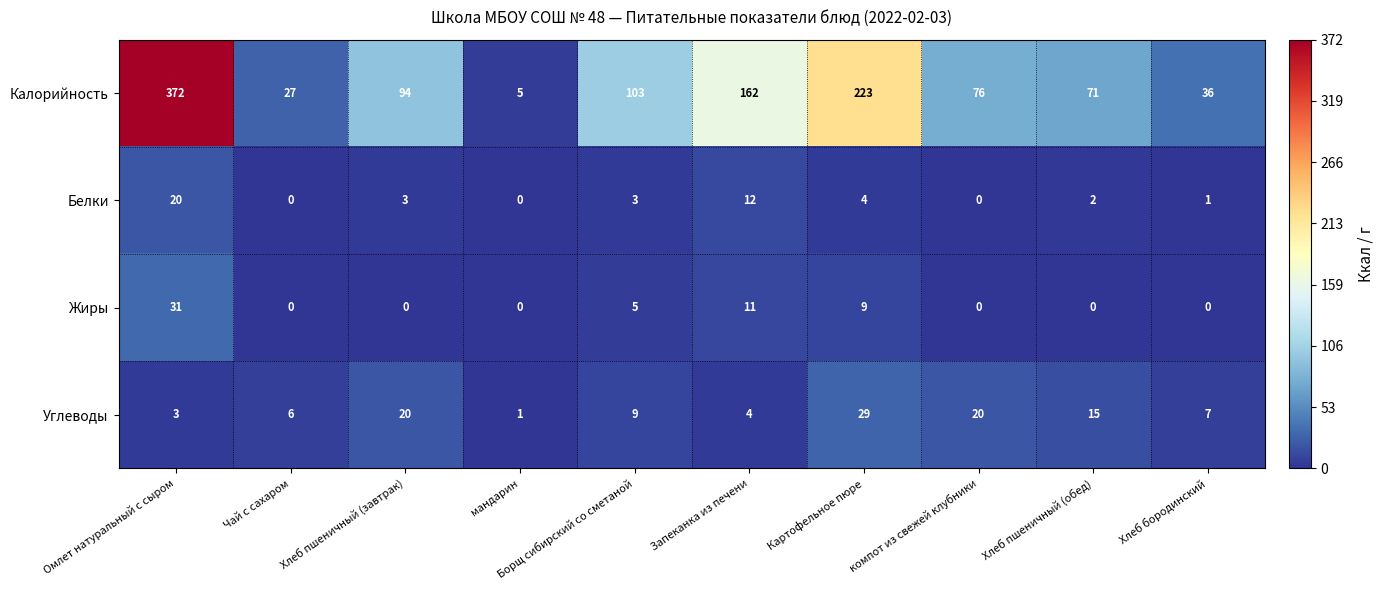

Rank the series at Хлеб бородинский from lowest to highest value.

Жиры, Белки, Углеводы, Калорийность